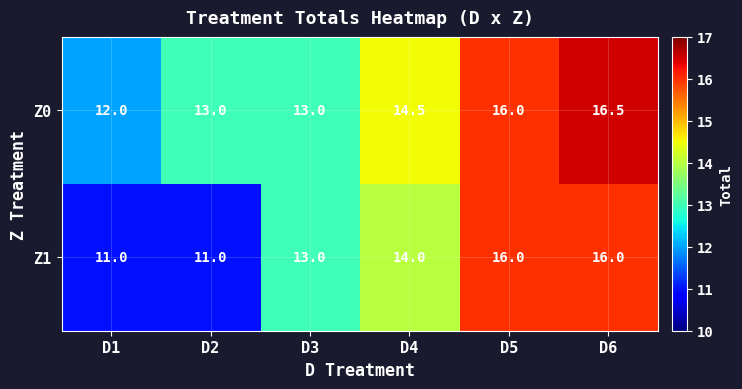

What is the greatest value displayed?

16.5